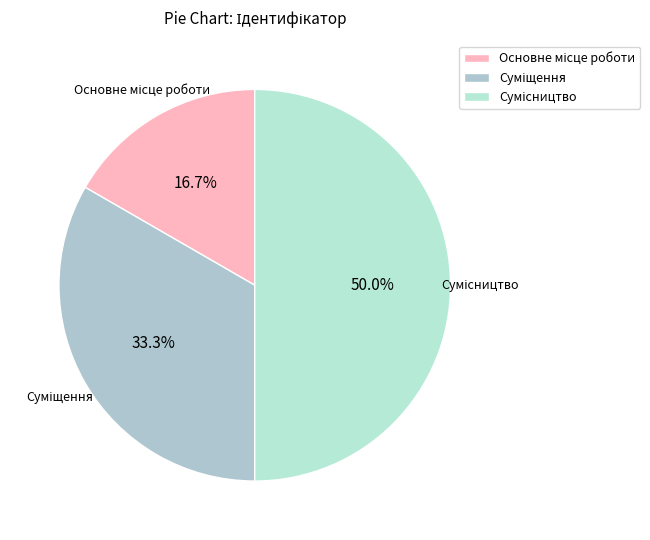

How much of the chart is everything except Основне місце роботи?

83.3%